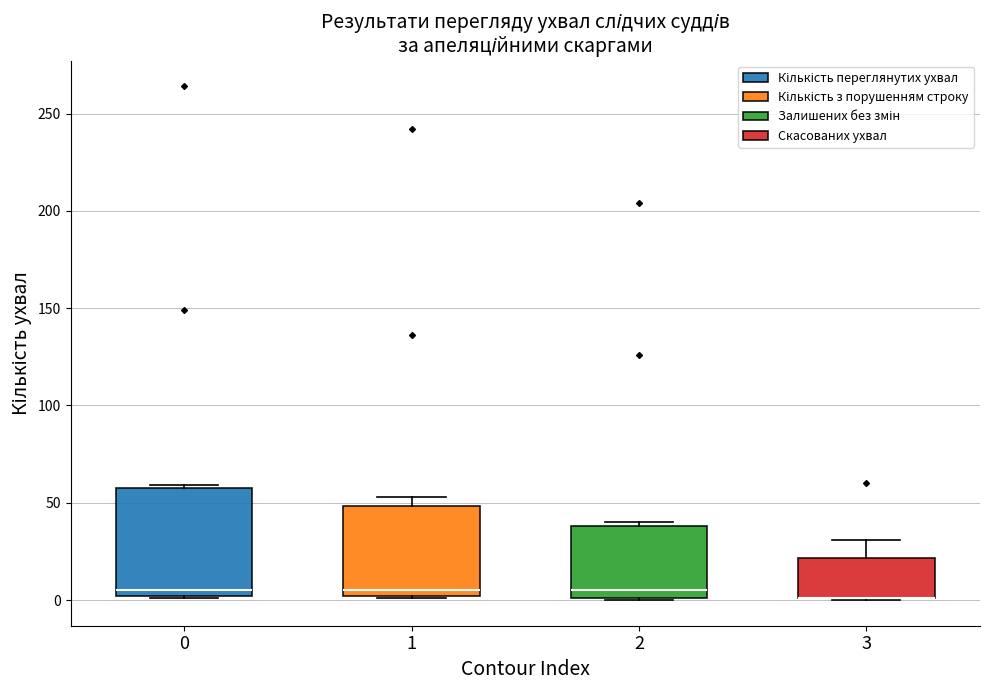

Where is the lower edge of the box at x = 3 on the y-axis? The values are not printed on the chart, so give them approximately, as read against the axis.

0